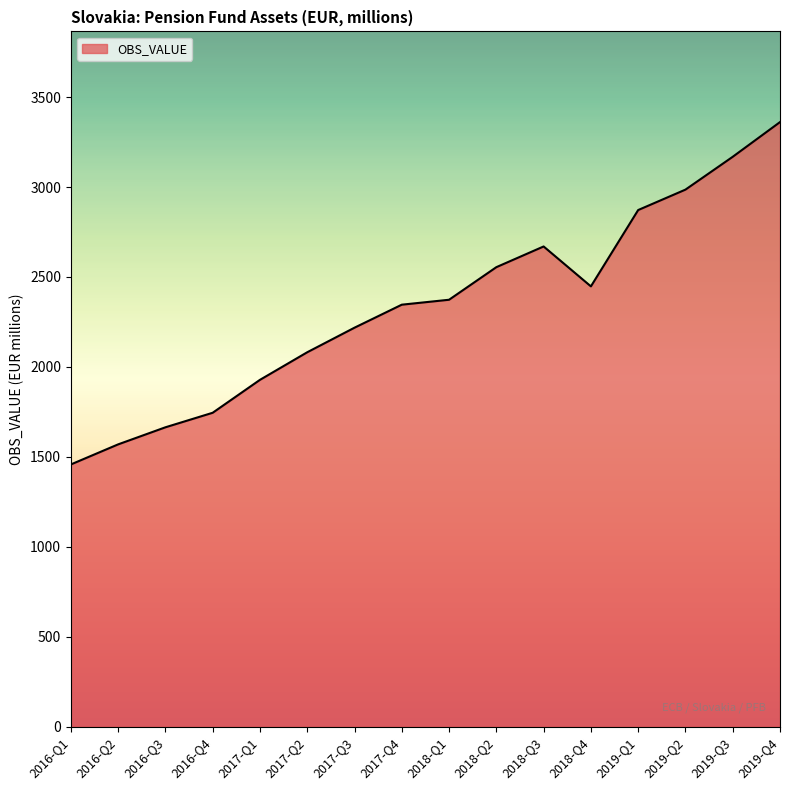

Between 2019-Q3 and 2017-Q2, which is larger?

2019-Q3